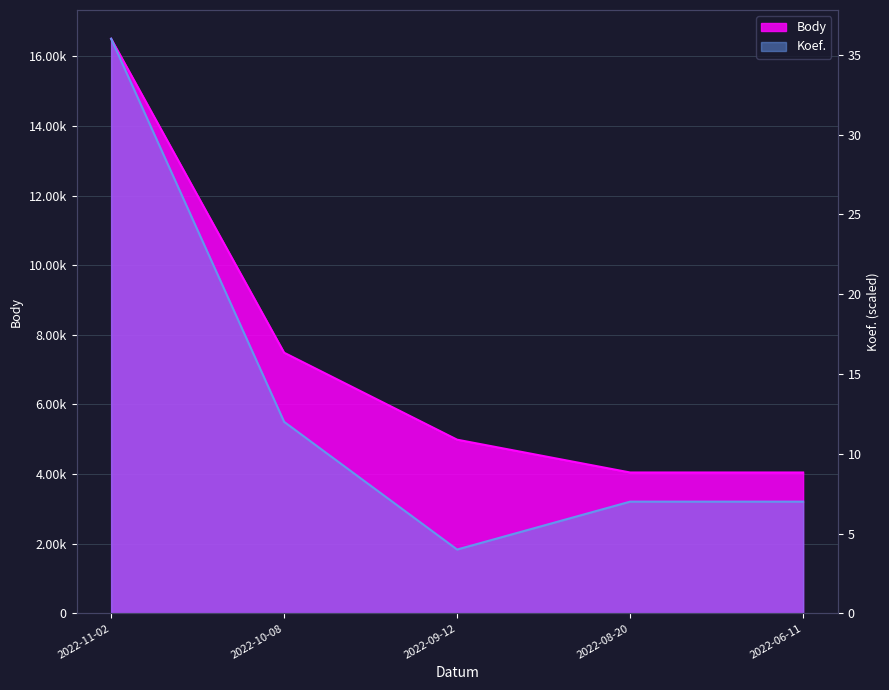

Which category has the highest value in the Body series?

2022-11-02